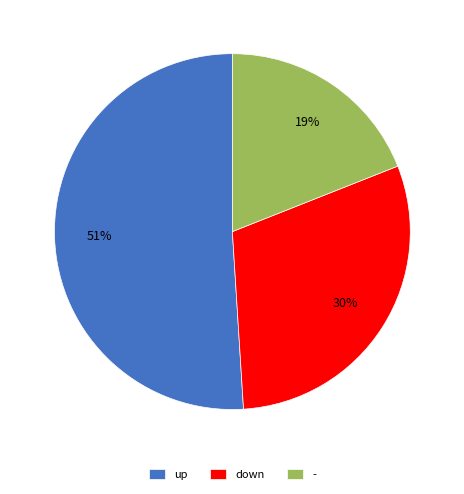

To the nearest percent, what is the difference between the largest and smallest slice percentages?

32%